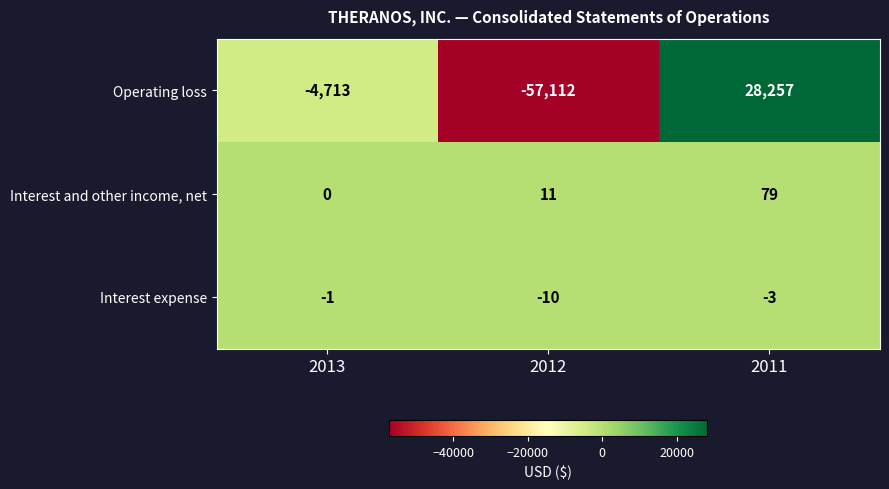

What is the difference between the Interest and other income, net values at 2011 and 2013?

79